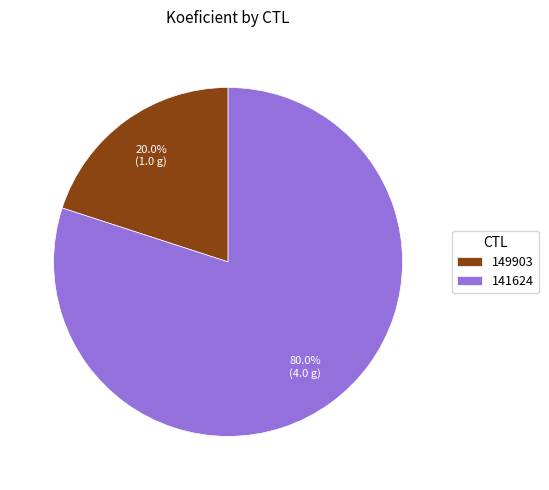

To the nearest percent, what percentage of the pie is 141624?

80%